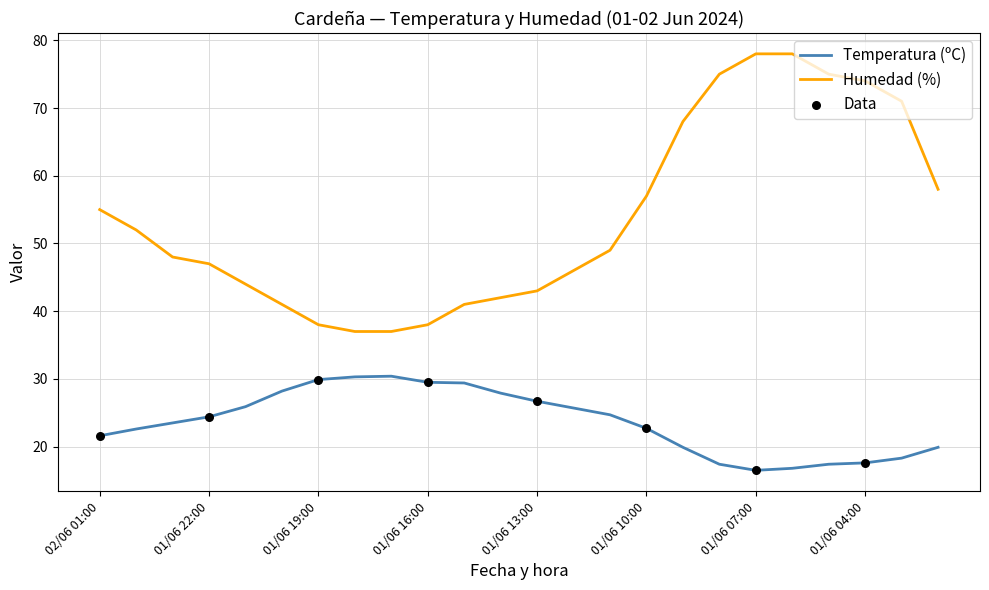

Which series has the largest total across all categories?

Humedad (%)